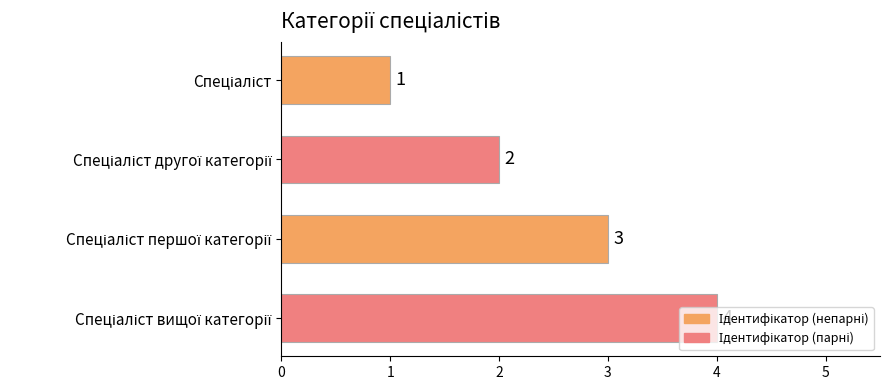

What is the greatest value displayed?

4